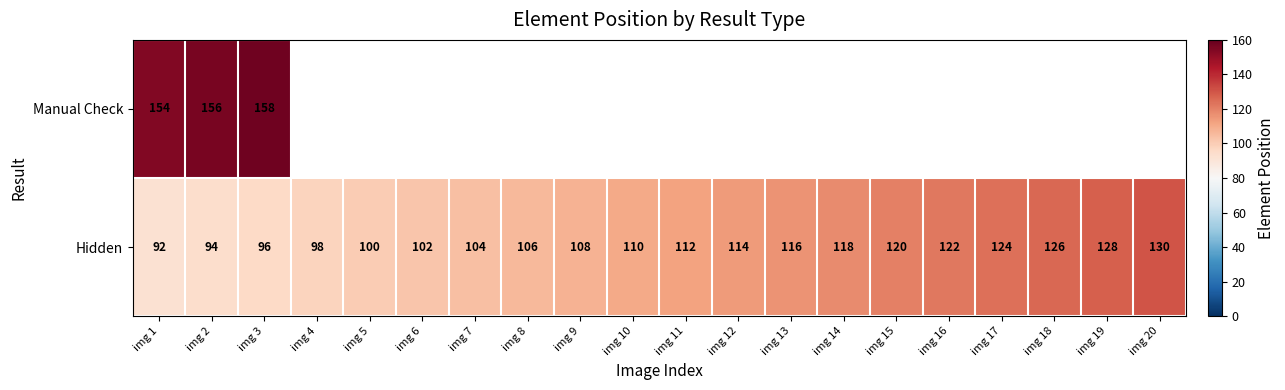

Read the Hidden value at img 16.

122